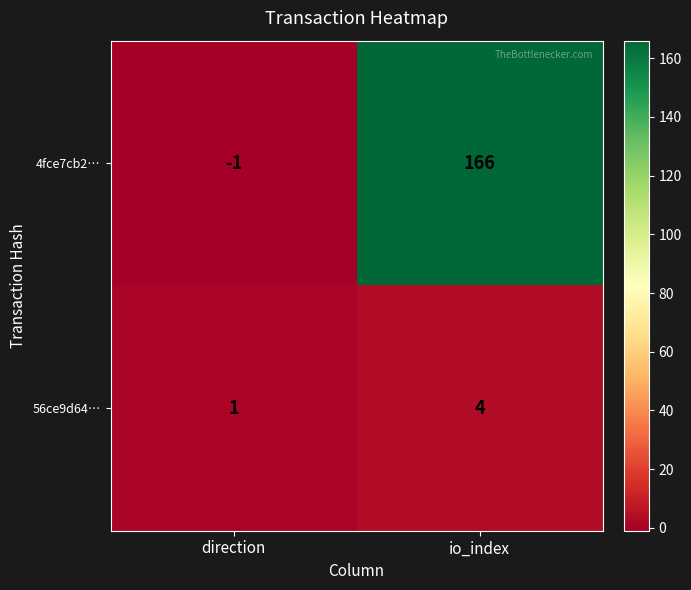

Rank the series by their average value, from lowest to highest.

56ce9d64…, 4fce7cb2…